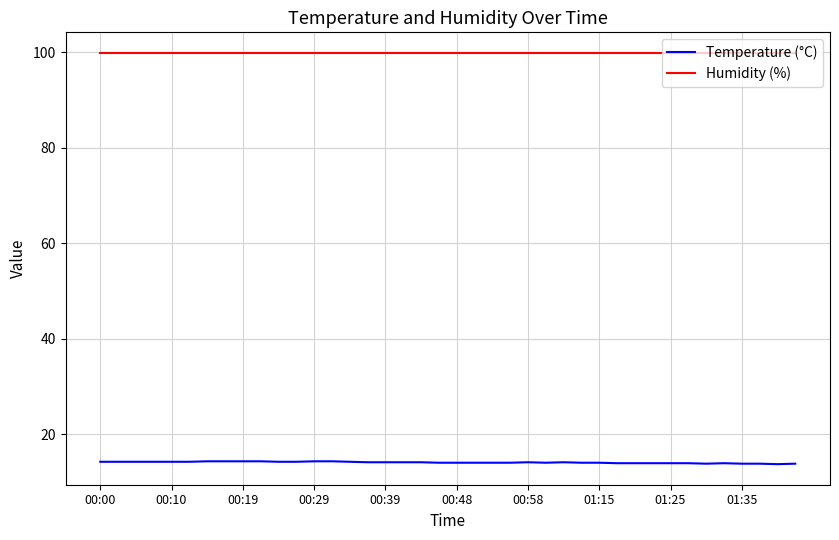

Rank the series by their maximum value, from lowest to highest.

Temperature (°C), Humidity (%)